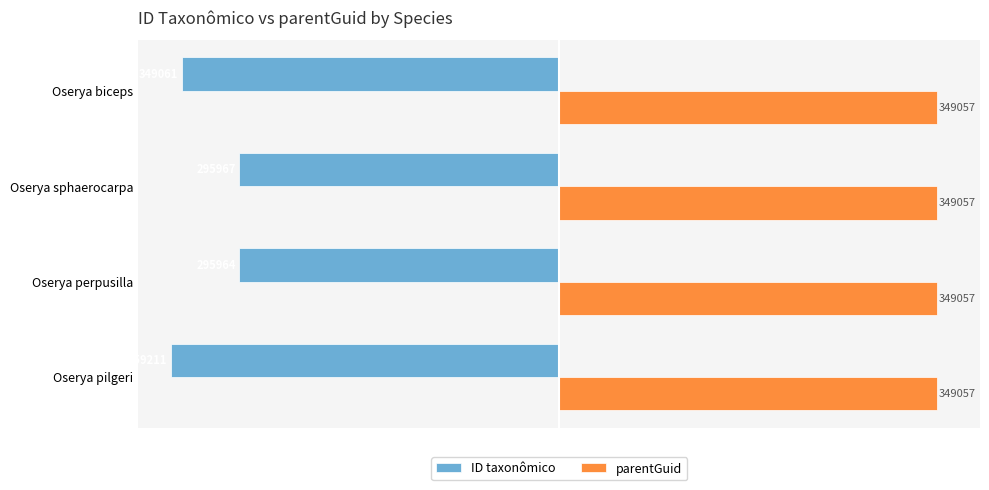

At how many categories does at least one series exceed -48?

4